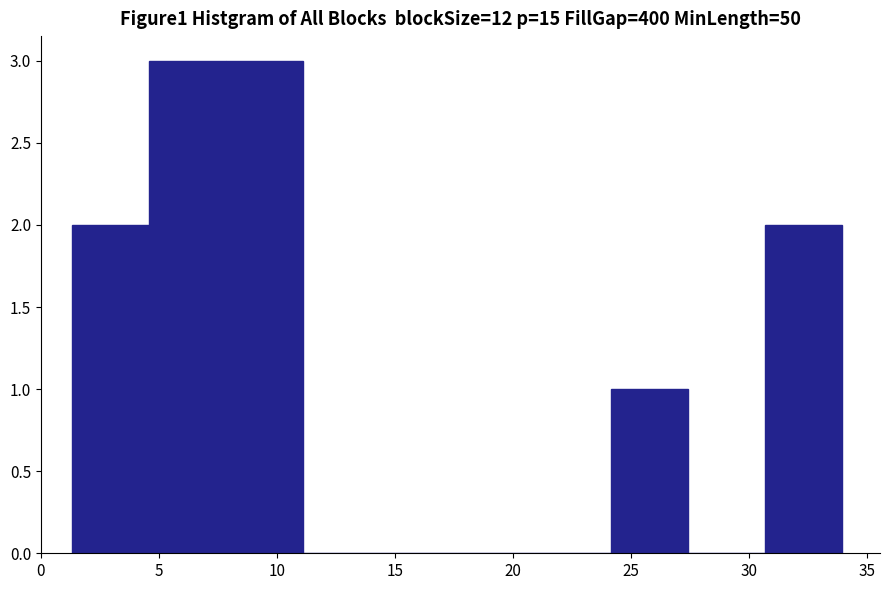

Reading left to right, transcribe this chart: for each bar, give the range it covers on the x-axis and its height. Neither the bar edges nor the heights are printed on the chart, so give them approximately, as read against the axes.

1.5 to 4.5: 2
4.5 to 8.0: 3
8.0 to 11.0: 3
11.0 to 14.5: 0
14.5 to 17.5: 0
17.5 to 21.0: 0
21.0 to 24.0: 0
24.0 to 27.5: 1
27.5 to 30.5: 0
30.5 to 34.0: 2